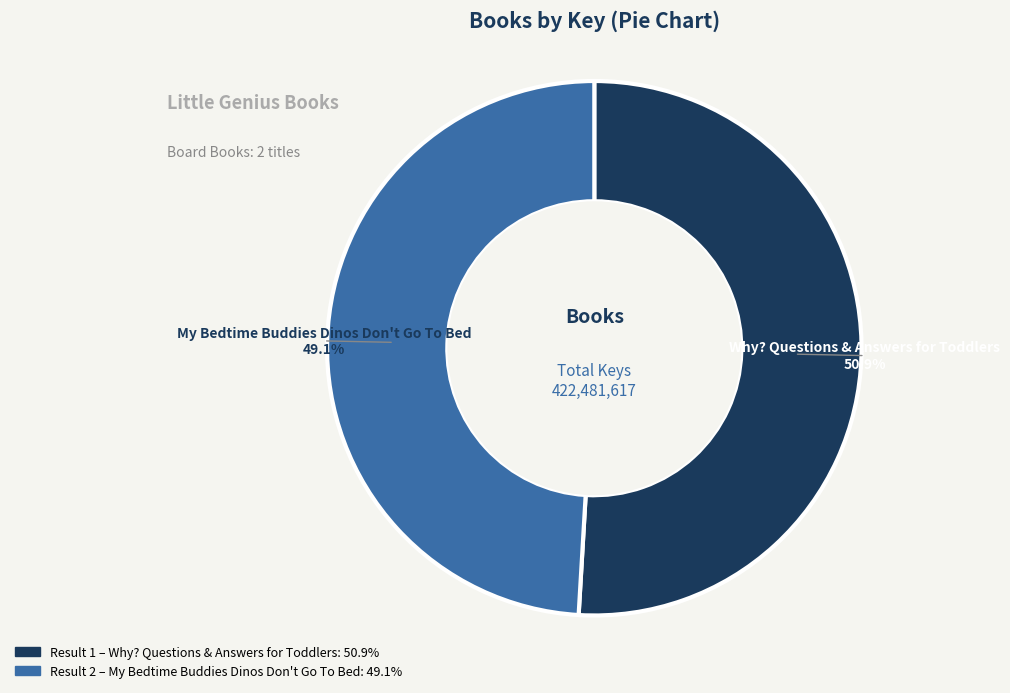

Is there a majority slice in this chart?

Yes